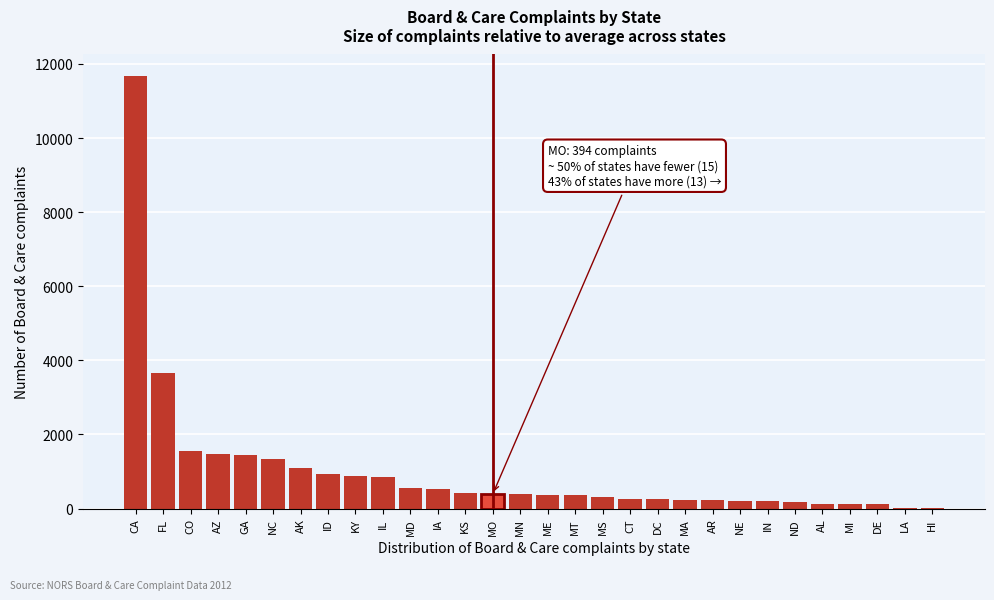

What is the greatest value displayed?

11673